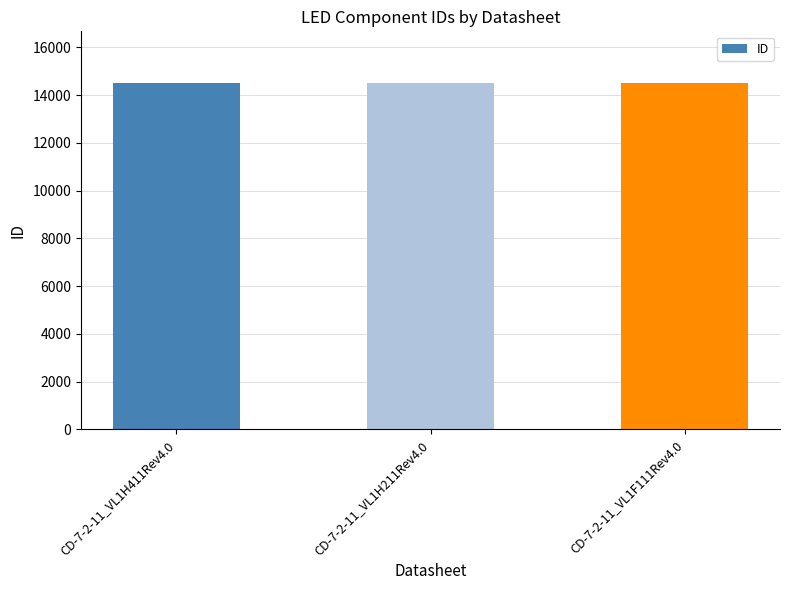

Count the number of data series in this chart.

1